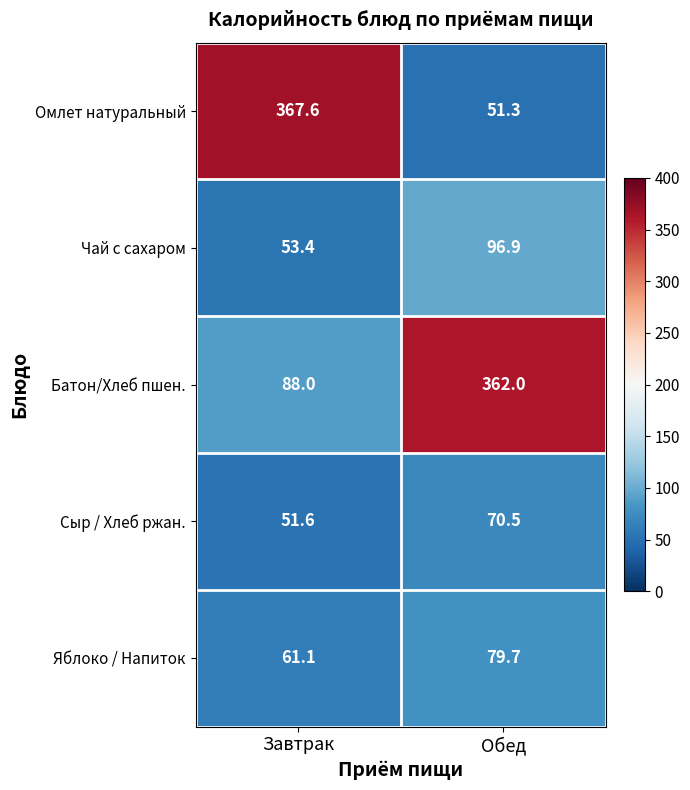

What is the average value of the Яблоко / Напиток series?

70.4